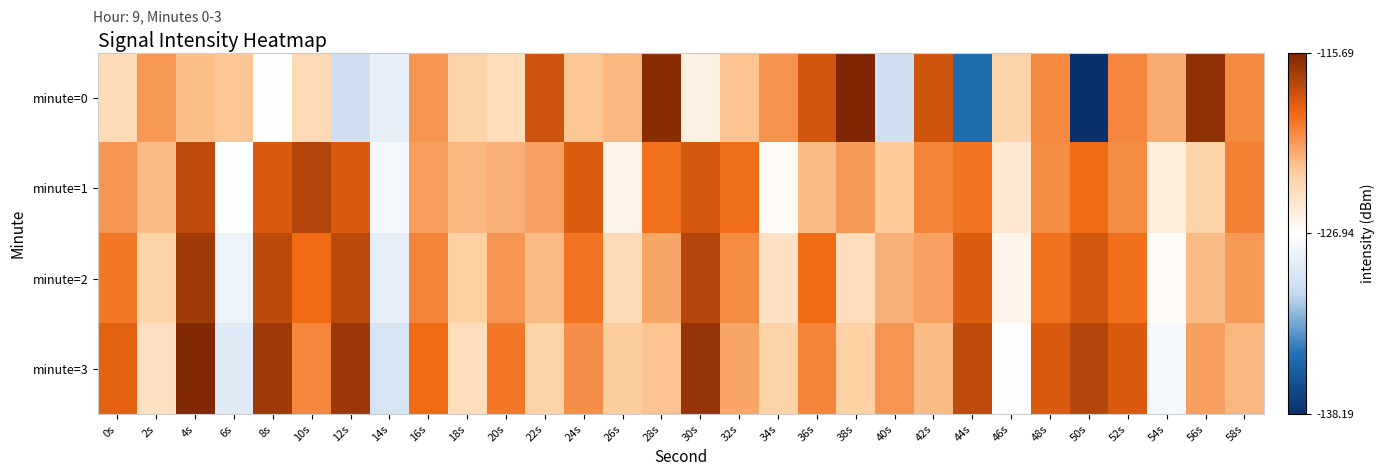

Between 58s and 12s, which is larger?

58s